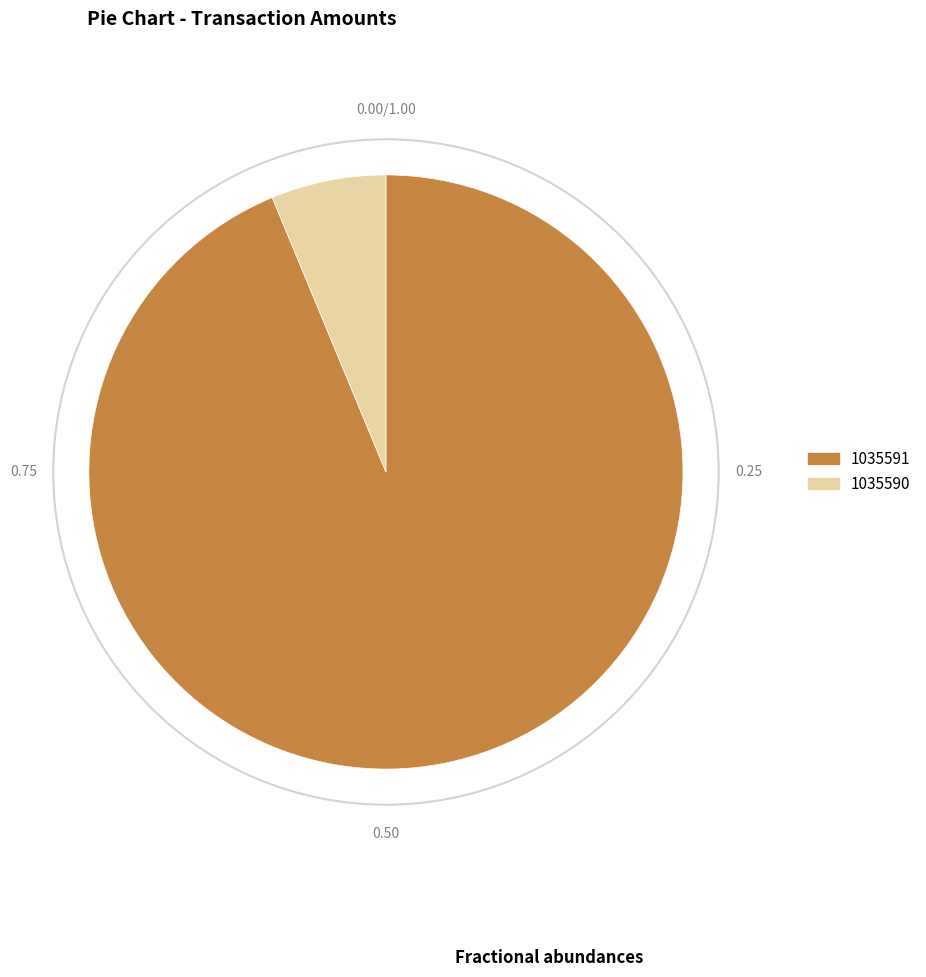

Is it true that 1035590 is 1% of the pie?

False